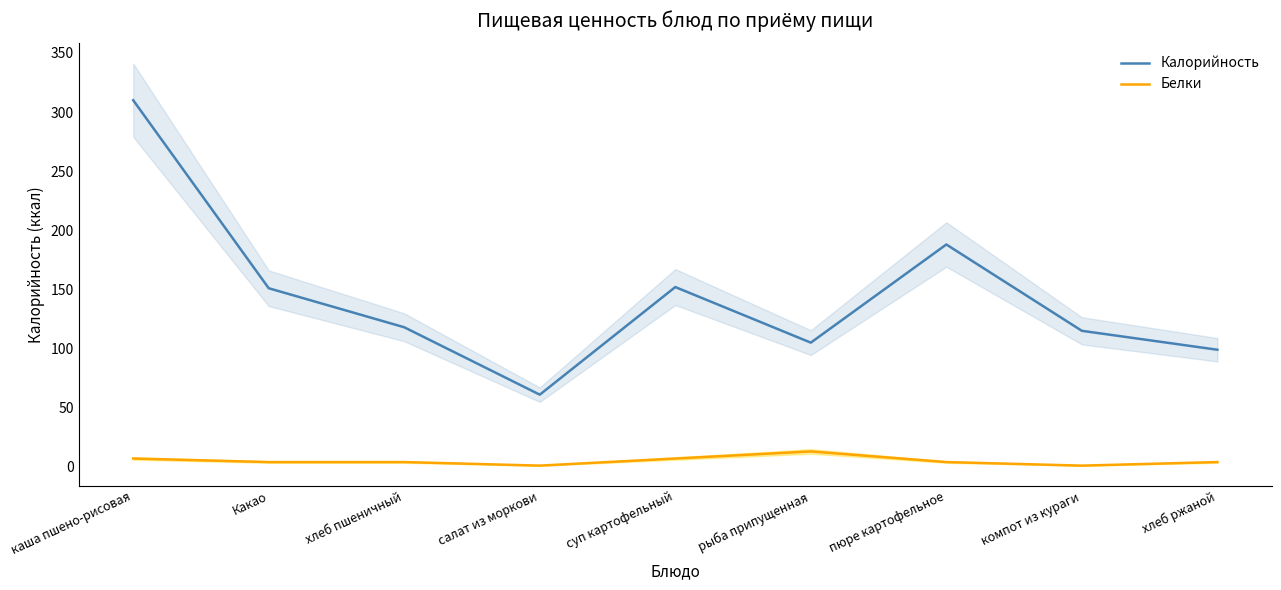

What is the sum of the Белки values at суп картофельный and пюре картофельное?

11